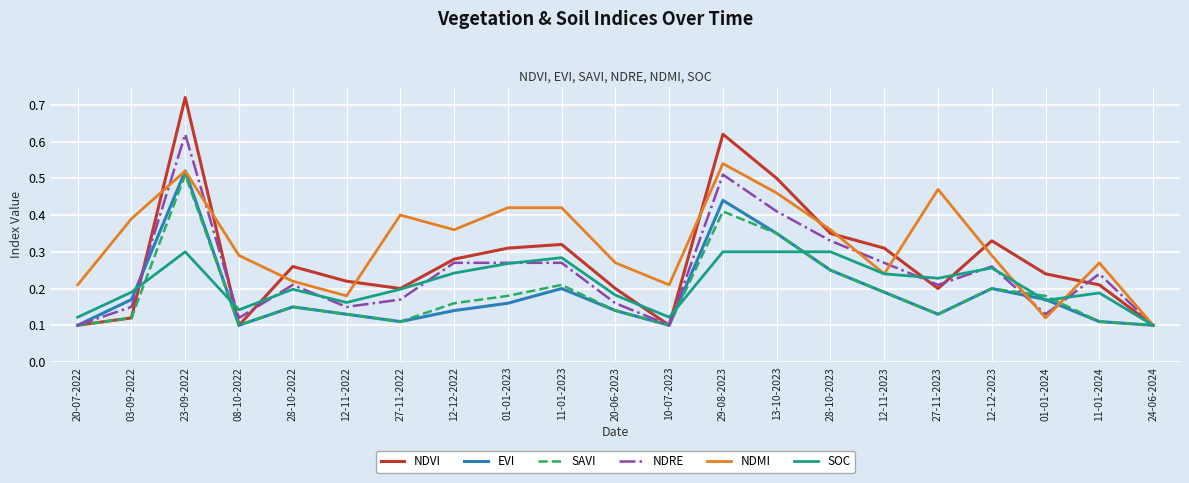

Which label corresponds to the largest value in the chart?

23-09-2022